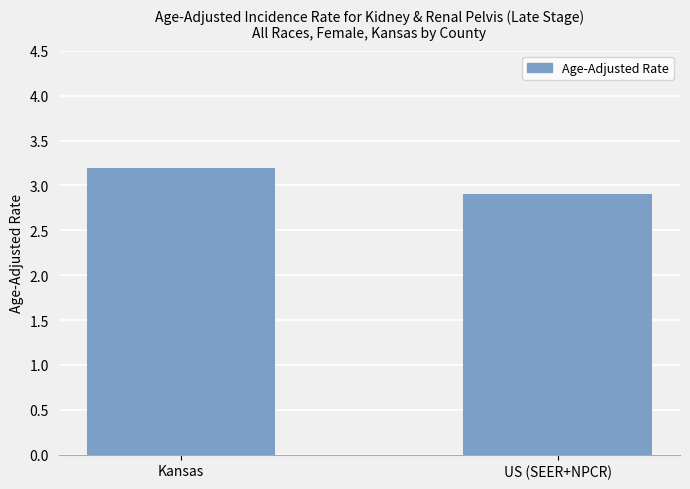

What is the label of the 2nd bar from the right?

Kansas